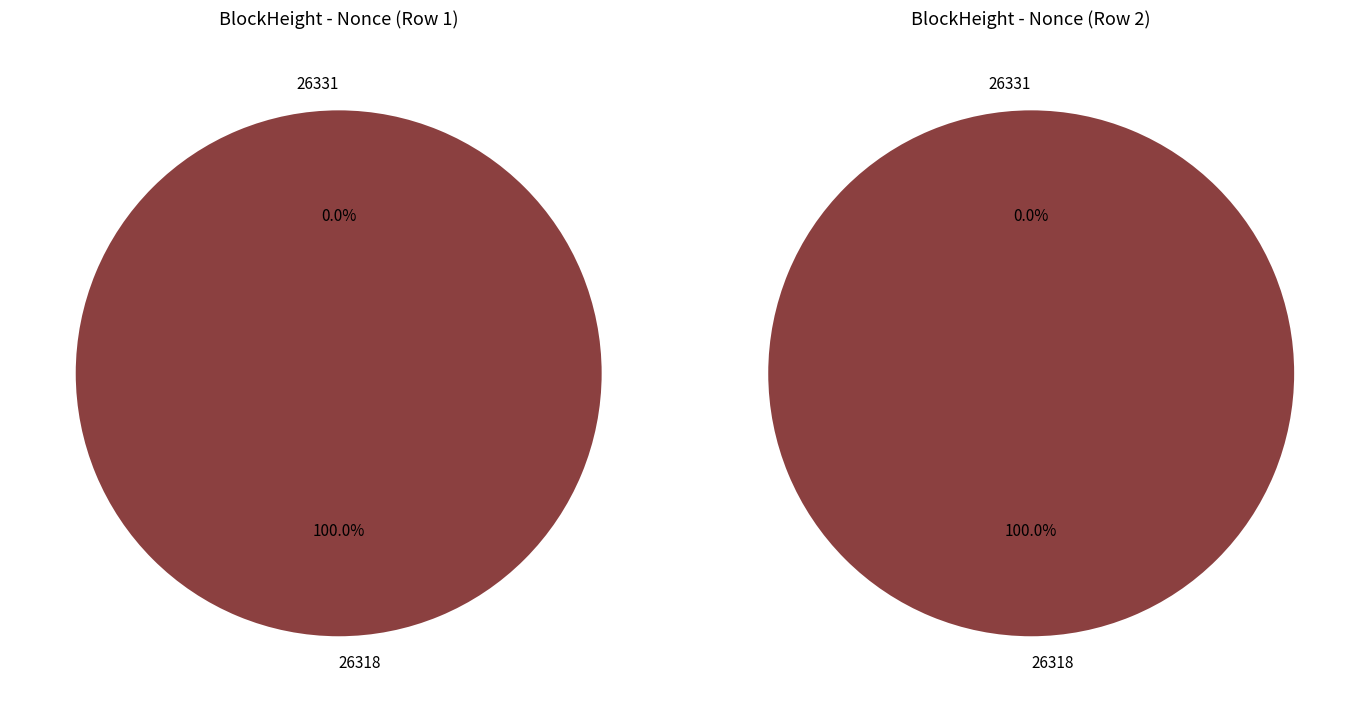

Rank the categories by value from lowest to highest.

26331, 26318